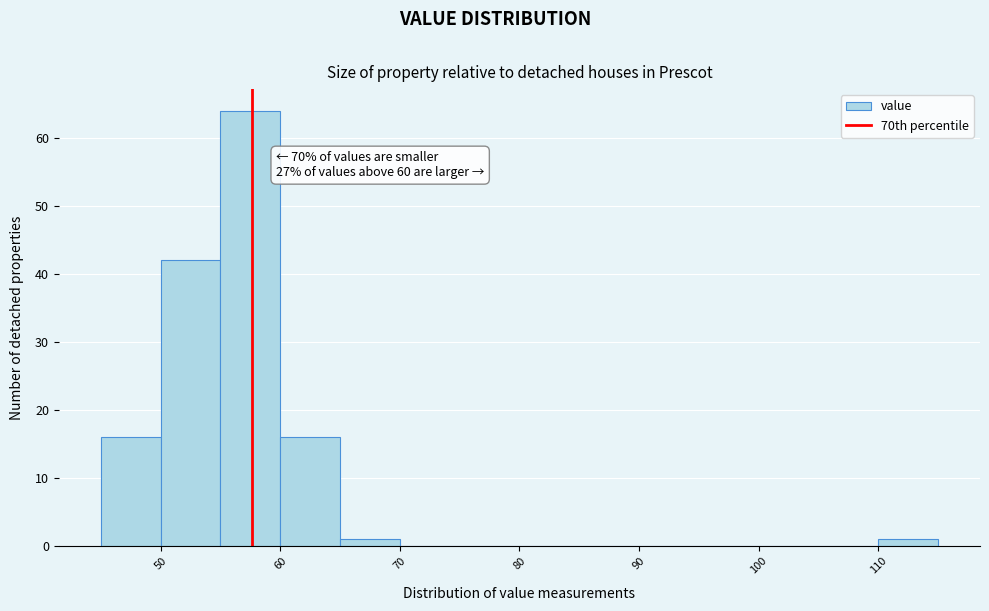

Over which range of the x-axis is the bar tallest?

55 to 60